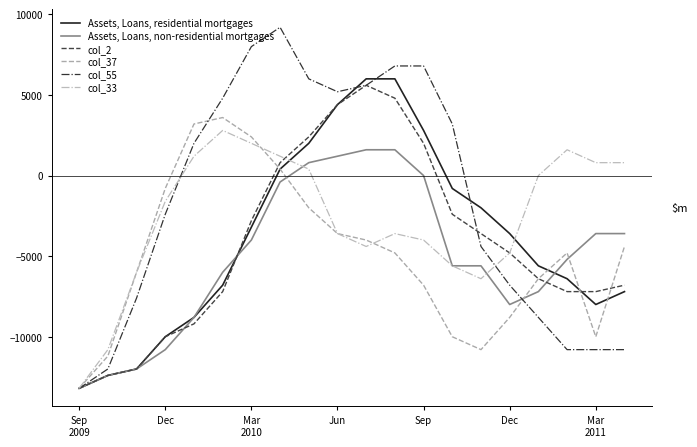

Rank the series by their maximum value, from lowest to highest.

Assets, Loans, non-residential mortgages, col_33, col_37, col_2, Assets, Loans, residential mortgages, col_55